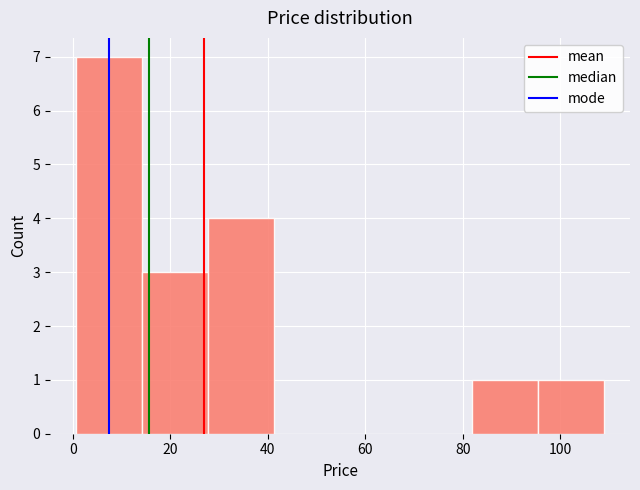

Reading left to right, list every bar in this chart as the range it spans on the x-axis followed by its height. Neither the bar edges nor the heights are printed on the chart, so give them approximately, as read against the axes.

0 to 14: 7
14 to 28: 3
28 to 42: 4
42 to 54: 0
54 to 68: 0
68 to 82: 0
82 to 96: 1
96 to 108: 1